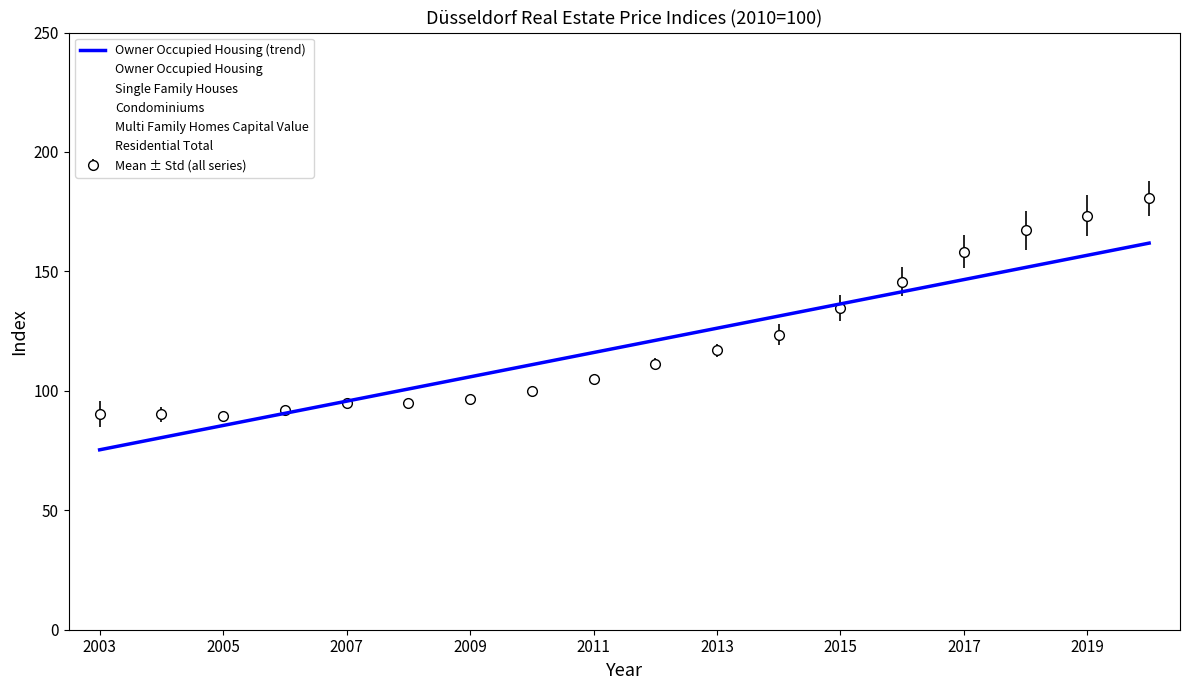

What is the difference between the maximum and second lowest values in the Multi Family Homes Capital Value series?

105.0